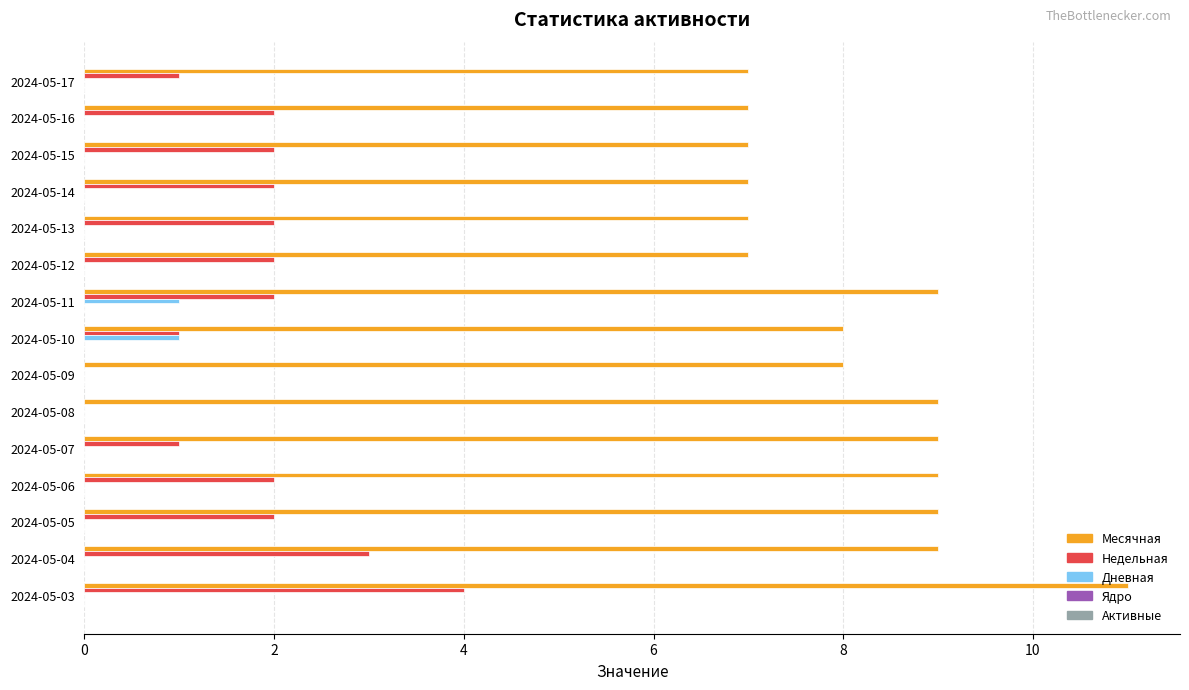

Which series has the largest total across all categories?

Месячная